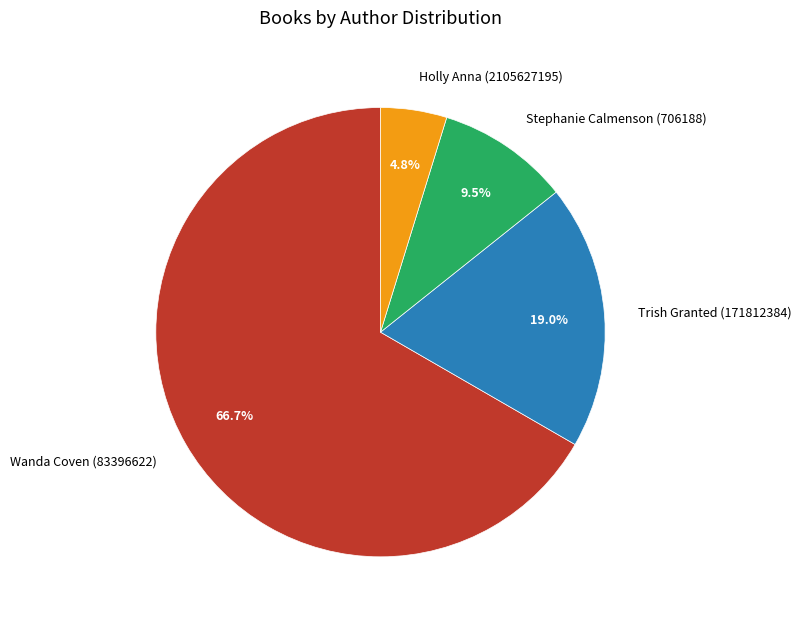

What is the total percentage of Holly Anna (2105627195) and Stephanie Calmenson (706188)?

14.3%